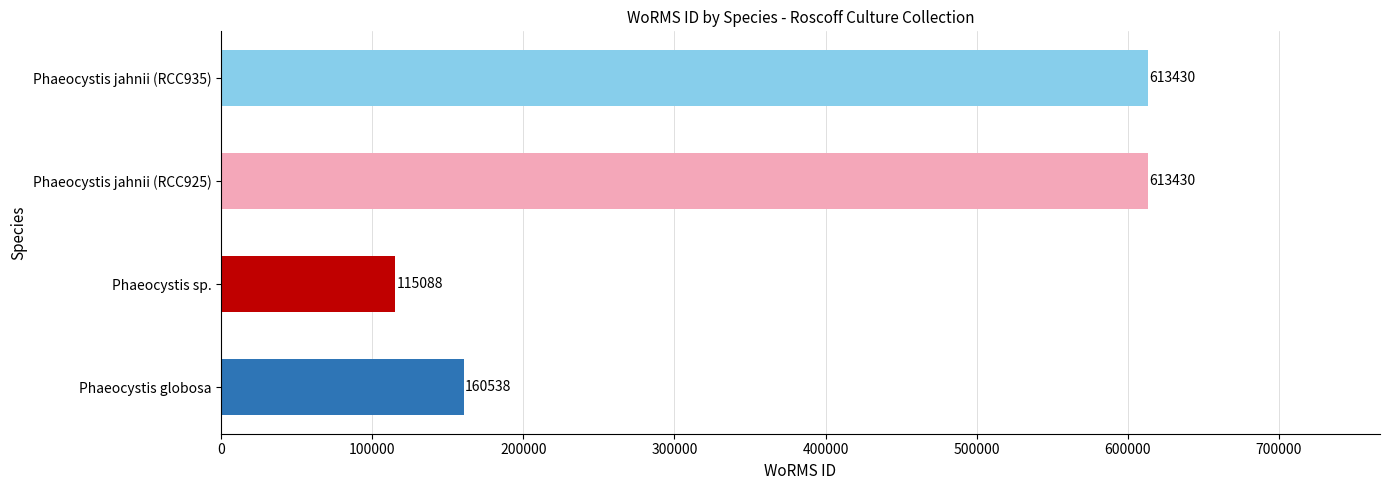

Reading bottom to top, what are all the values shown in this chart?

Phaeocystis globosa=160538	Phaeocystis sp.=115088	Phaeocystis jahnii (RCC925)=613430	Phaeocystis jahnii (RCC935)=613430